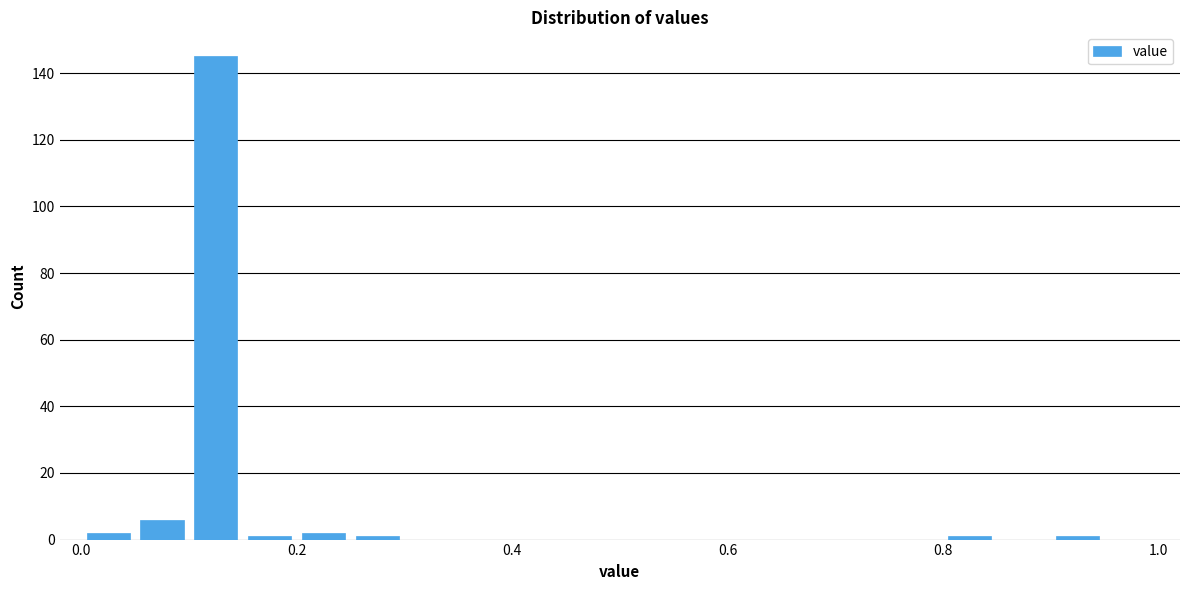

Read against the x-axis, roughly where is the centre of the tallest bar?

0.12